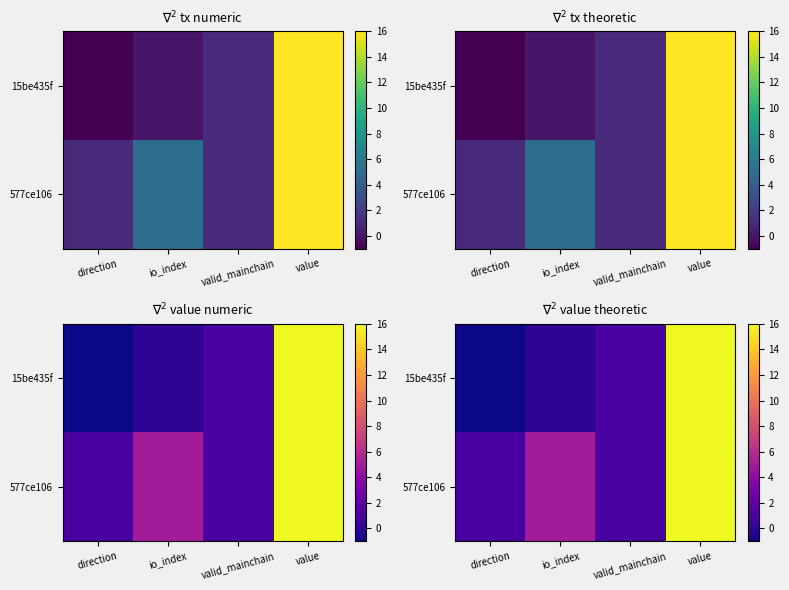

What is the sum of all 577ce106 values?

23